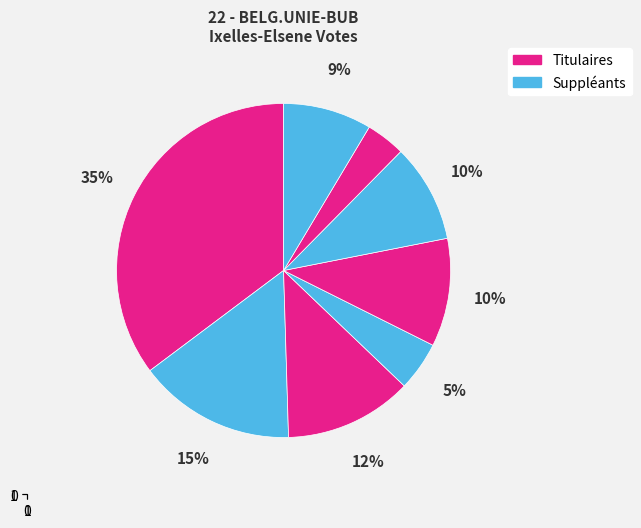

How many slices are in this pie chart?

8